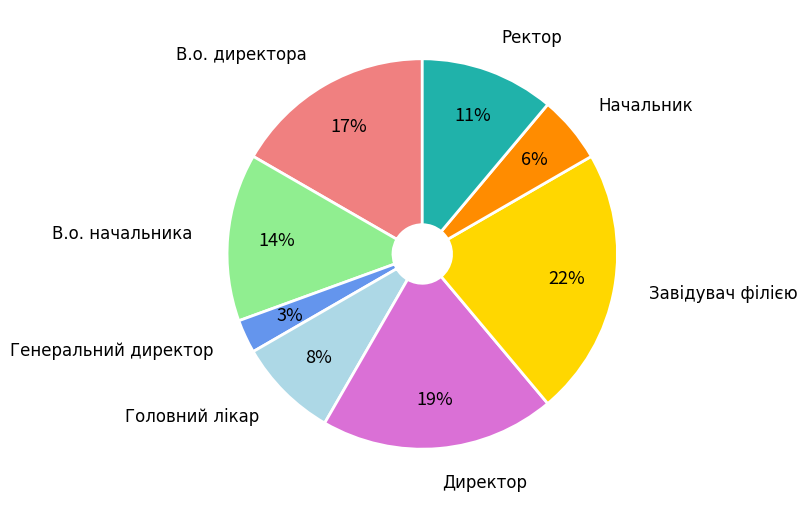

Which has a higher value, Головний лікар or В.о. начальника?

В.о. начальника